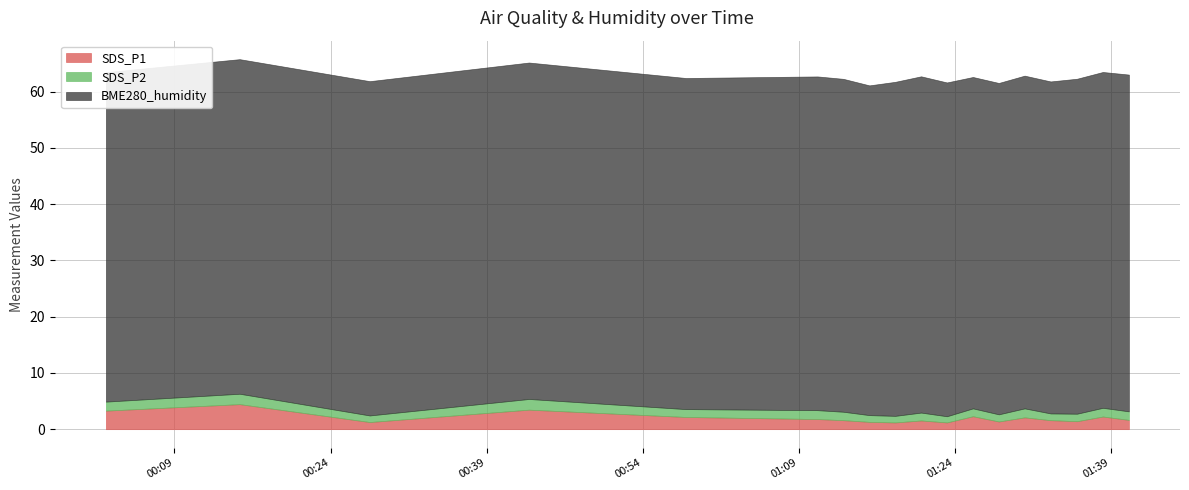

What is the minimum value shown in the chart?

1.1